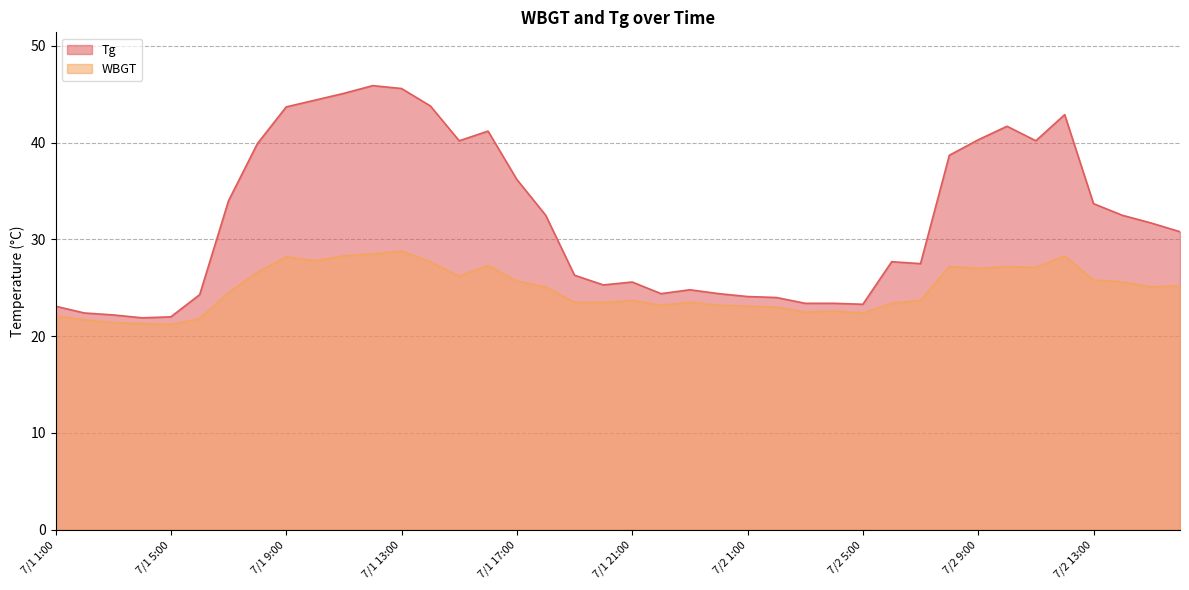

What are all the series names shown in the legend?

WBGT, Tg